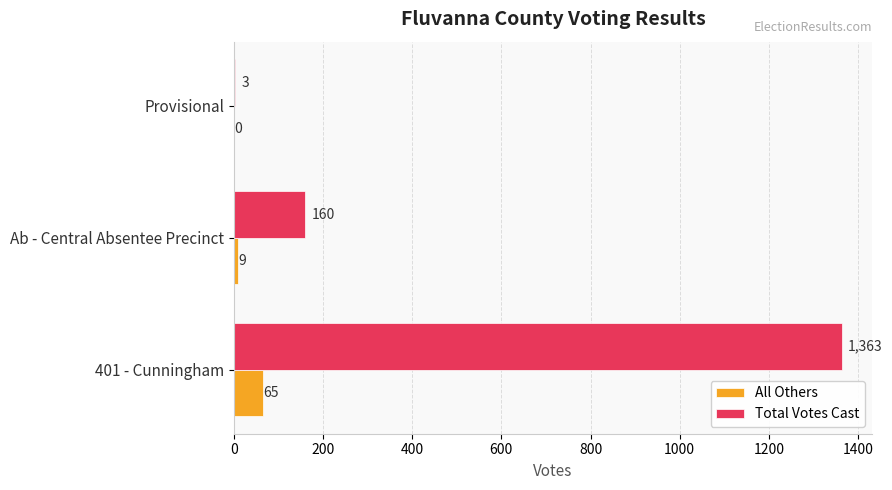

Is it true that Total Votes Cast equals 1363 at 401 - Cunningham?

True